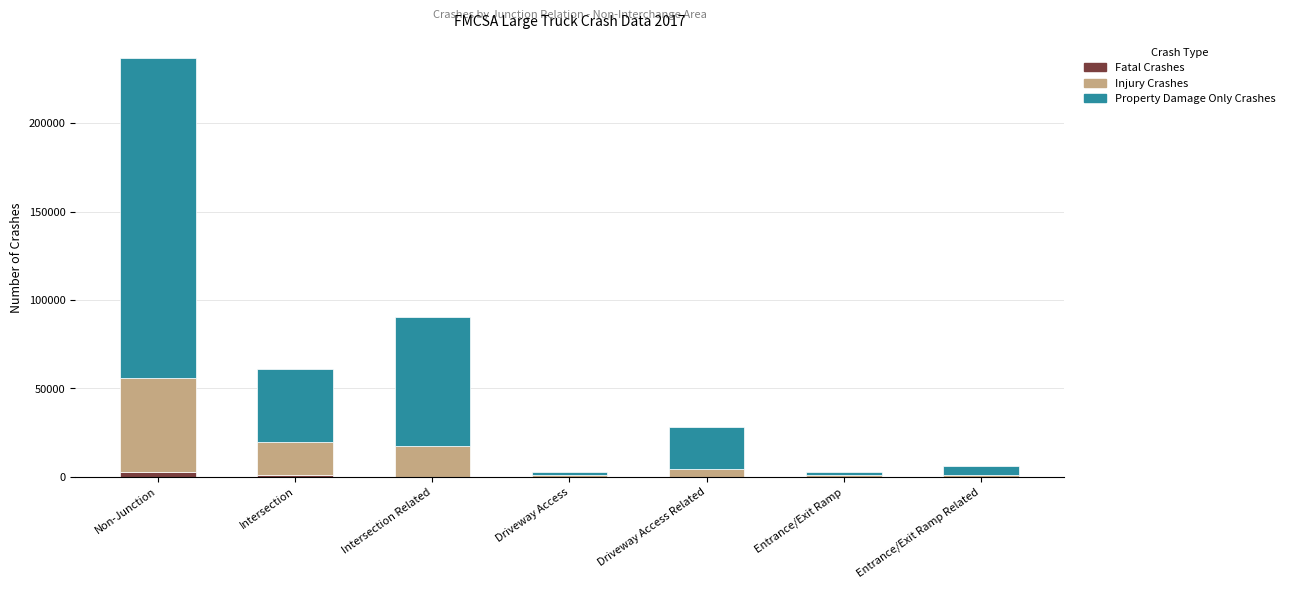

What is the sum of all Fatal Crashes values?

3958